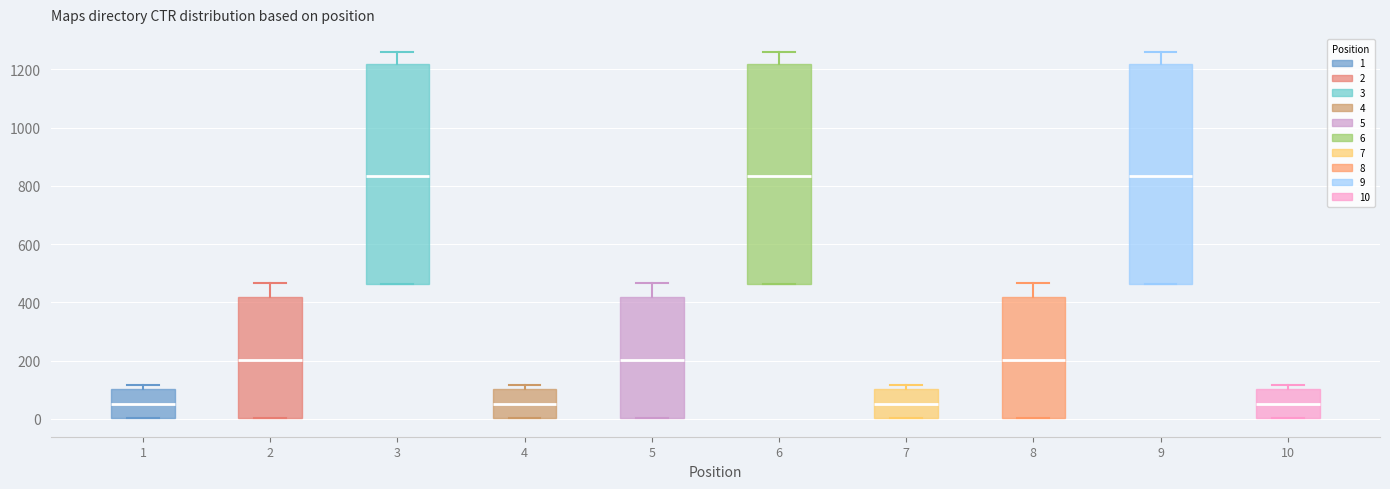

Where is the lower edge of the box at x = 1 on the y-axis? The values are not printed on the chart, so give them approximately, as read against the axis.

0